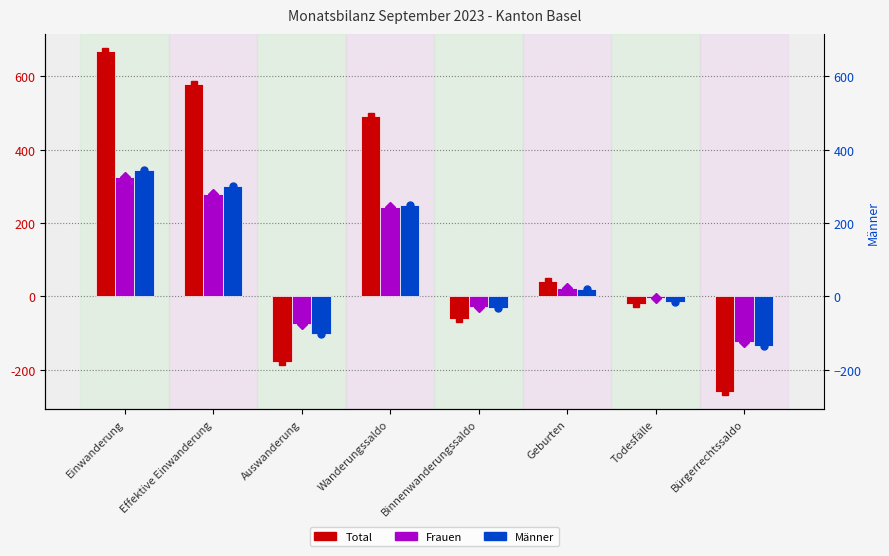

Rank the series by their maximum value, from highest to lowest.

Total, Männer, Frauen